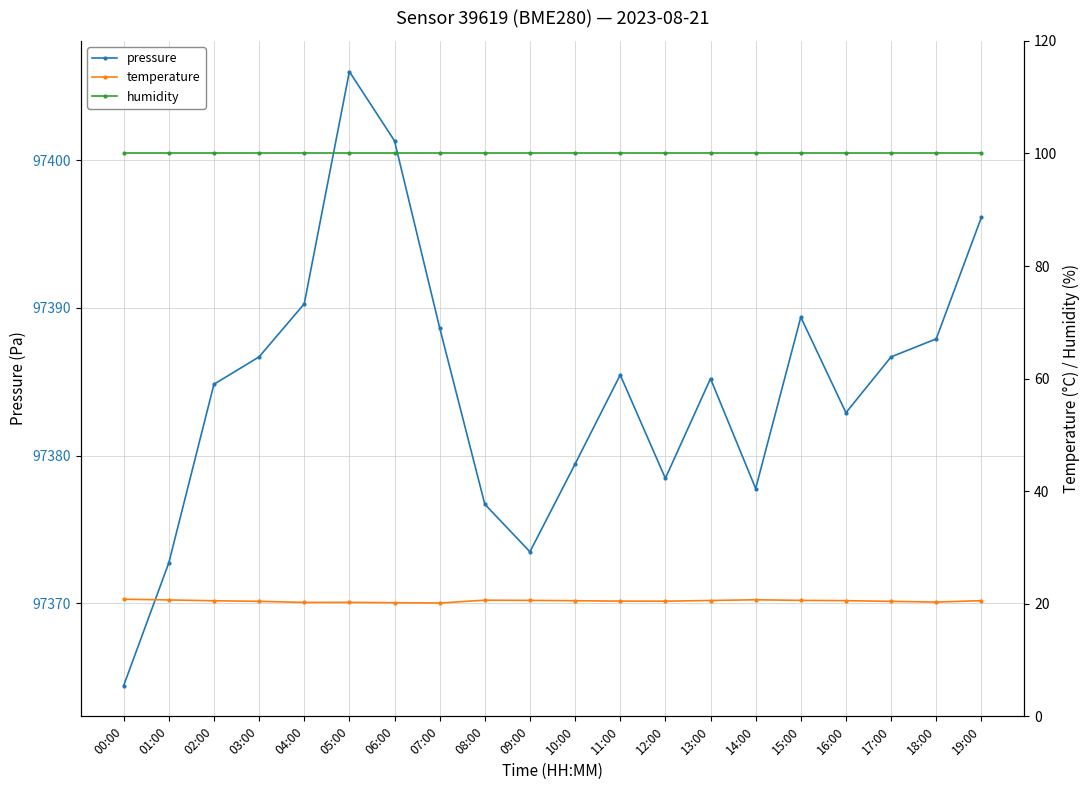

How many lines are shown in the chart?

3